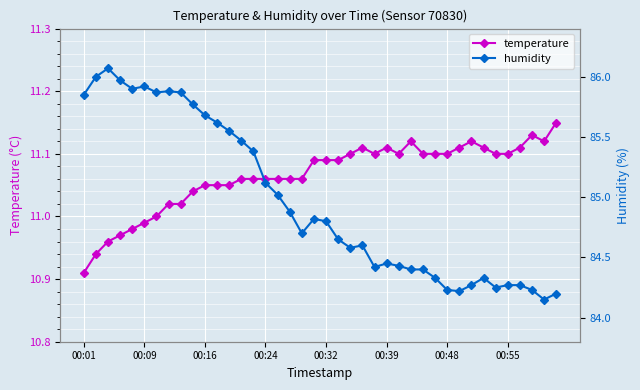

At which label does temperature reach its peak?

39